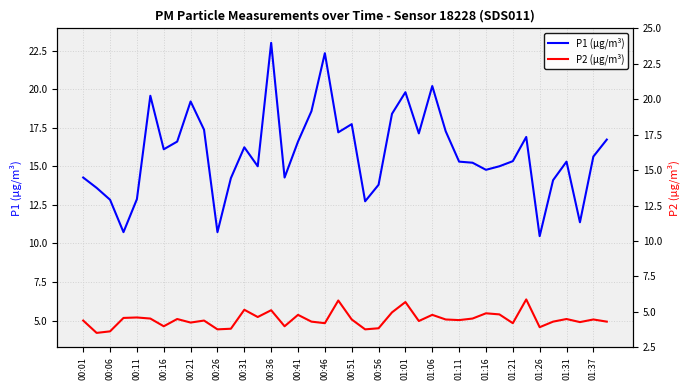

True or false: P2 (μg/m³) and P1 (μg/m³) intersect in this chart.

False